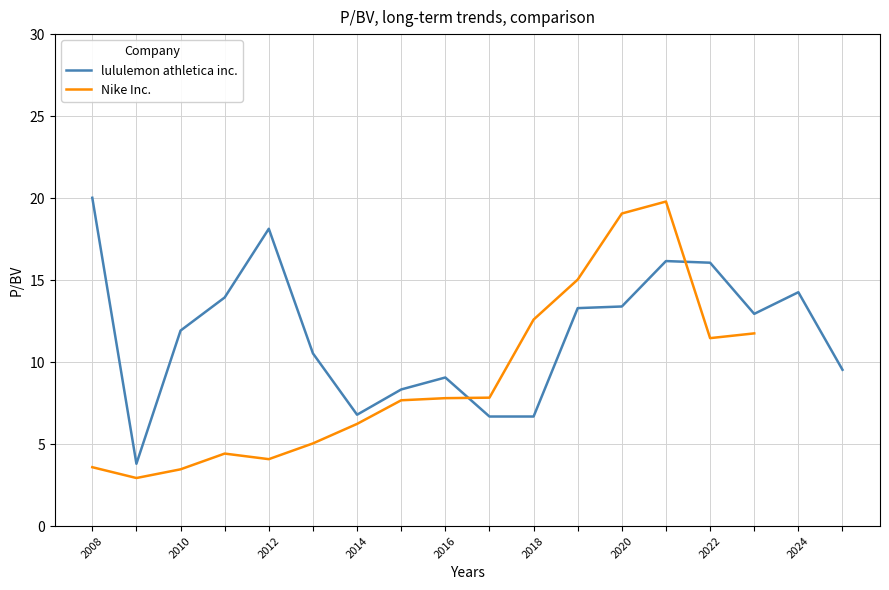

At which category does the chart reach its peak across all series?

2008